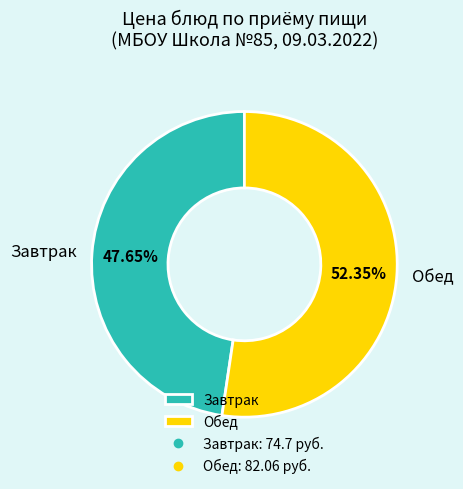

What is the largest slice in the pie chart?

Обед